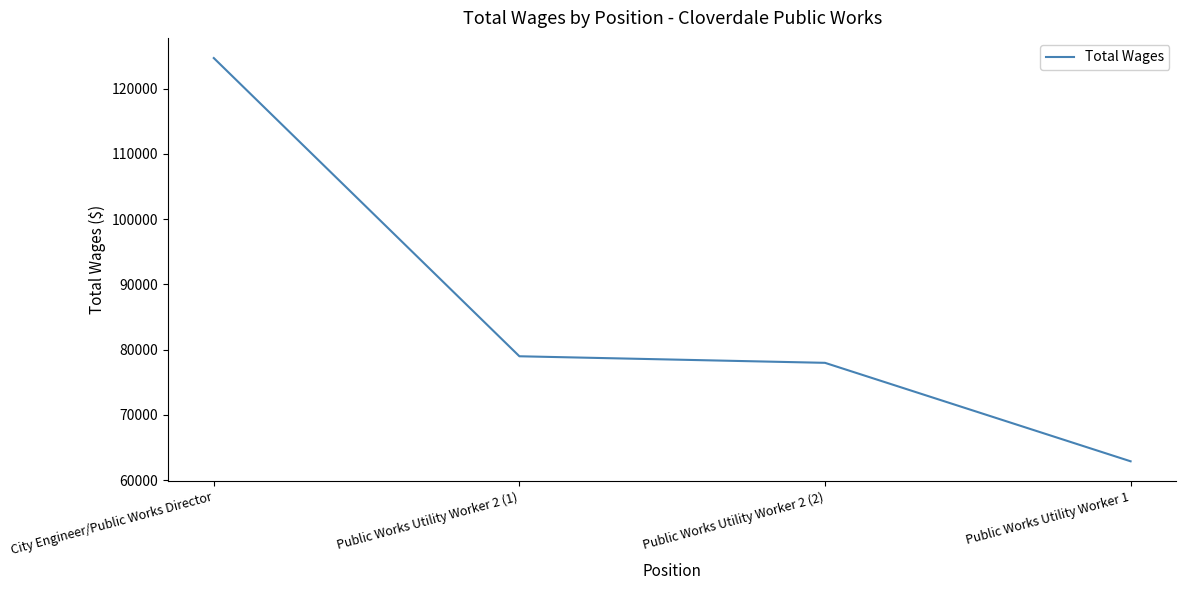

True or false: the data shows 42850 at Public Works Utility Worker 2 (1).

False